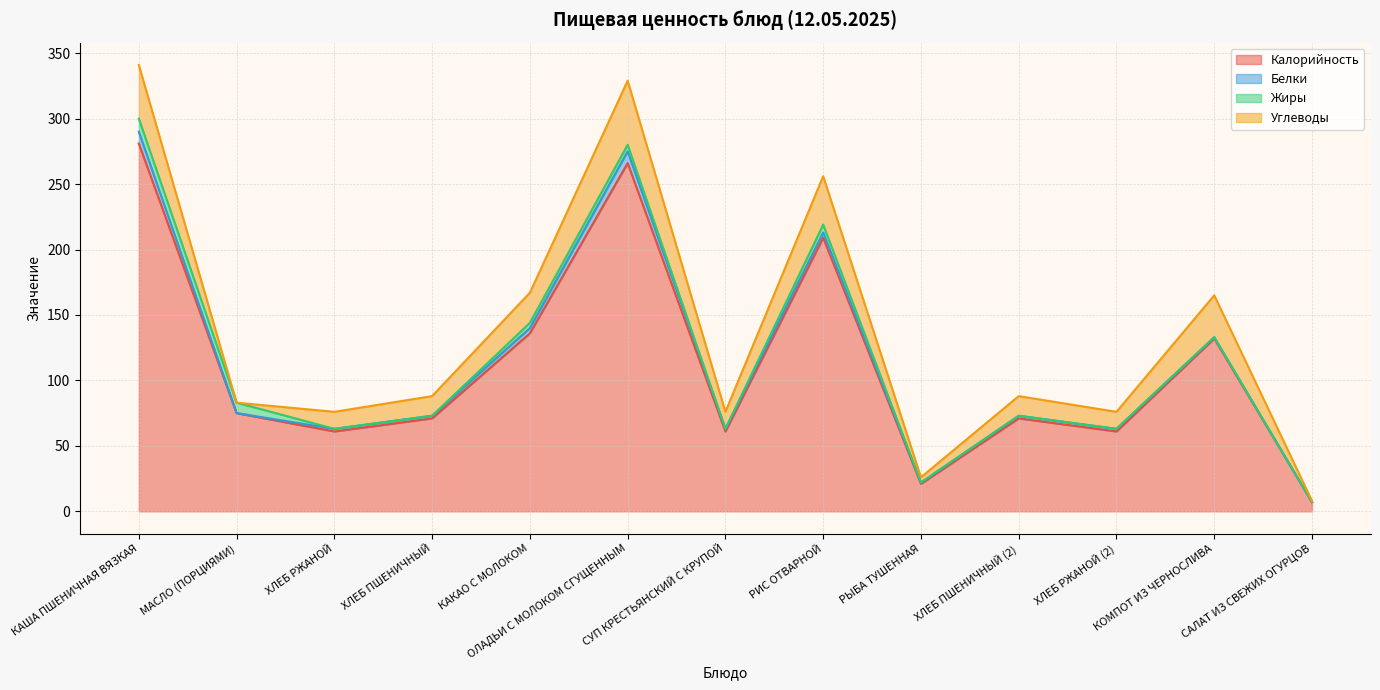

What is the difference between the maximum and minimum values in the Жиры series?

10